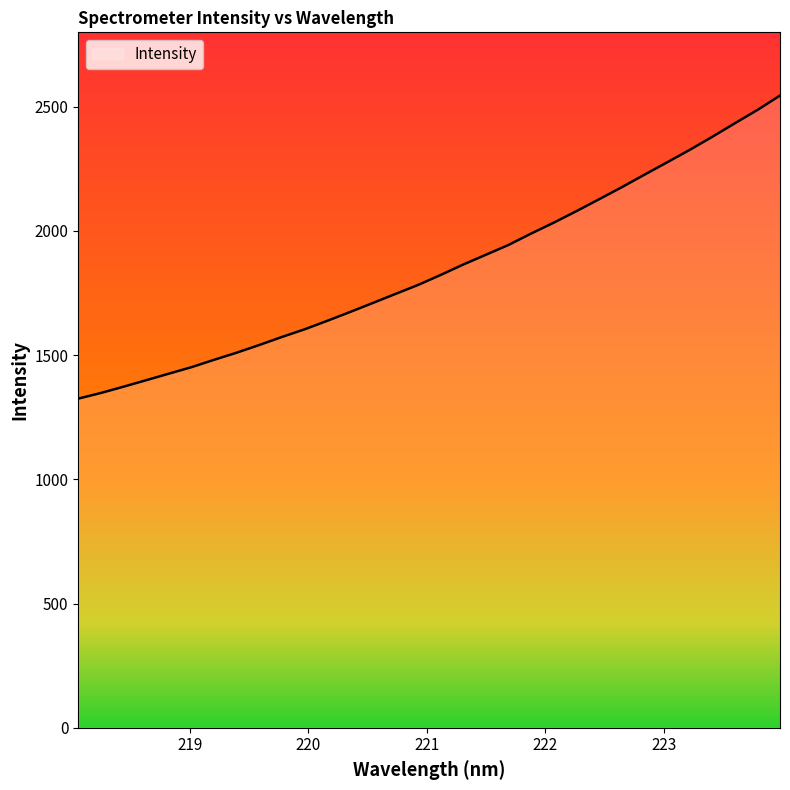

Reading right to left, extract all data points from this chart.

2544.8	2486.7	2432.9	2378.4	2325.7	2275.5	2225.9	2175.7	2127.3	2079.5	2033.2	1989.4	1943.5	1904.0	1864.7	1822.7	1782.3	1746.2	1709.7	1673.6	1638.4	1604.2	1573.4	1541.1	1510.1	1481.3	1451.6	1425.4	1399.1	1373.0	1347.6	1324.9